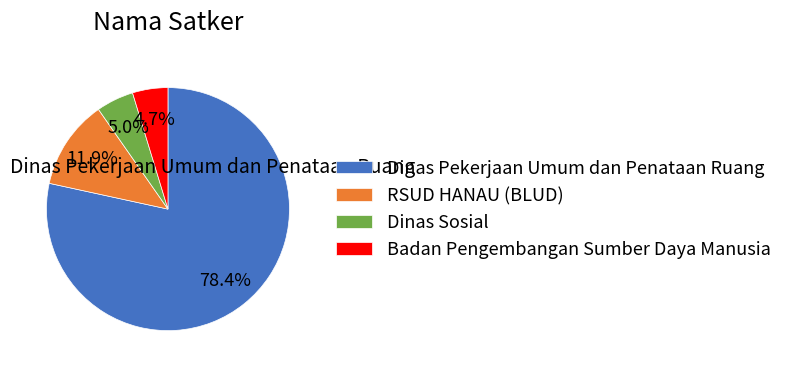

Count the number of slices in the pie.

4